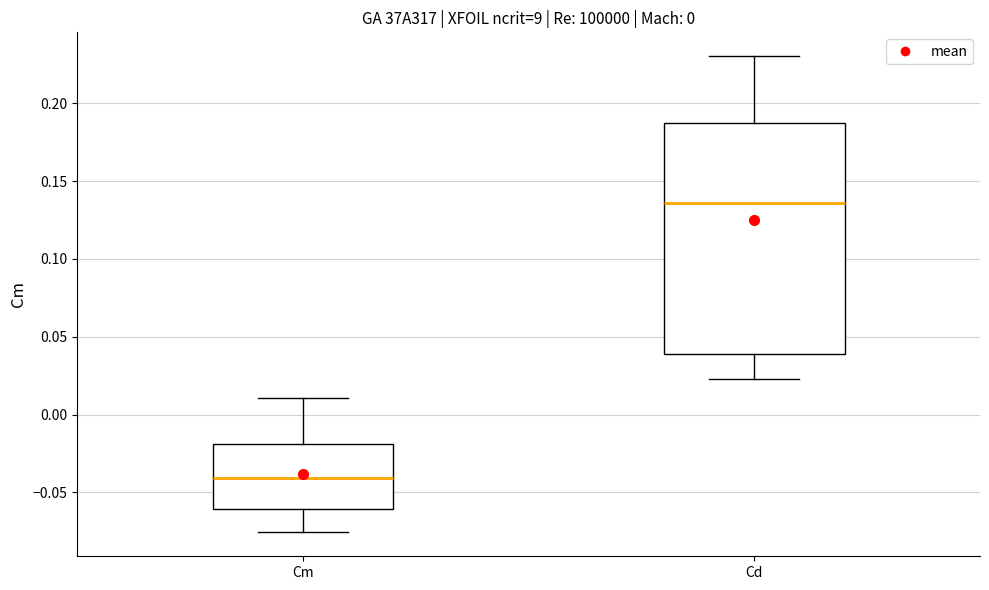

Reading left to right, read every box against the y-axis: the position of its median line, the range the box covers, and the ends of its whiskers. The values are not printed on the chart, so give them approximately, as read against the axis.

Cm: median -0.040, box -0.060 to -0.020, whiskers -0.075 to 0.010
Cd: median 0.135, box 0.040 to 0.190, whiskers 0.025 to 0.230